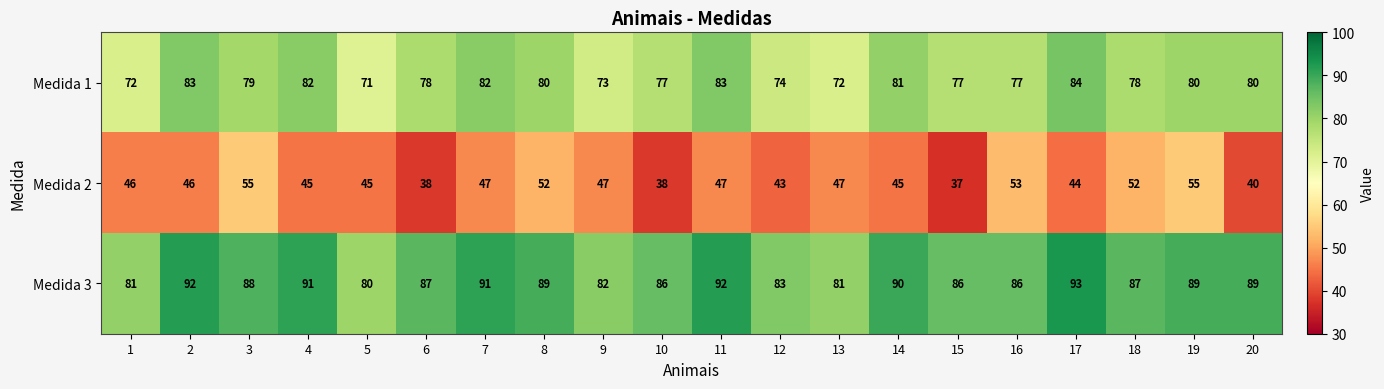

Which series has the largest range (max minus min)?

Medida 2